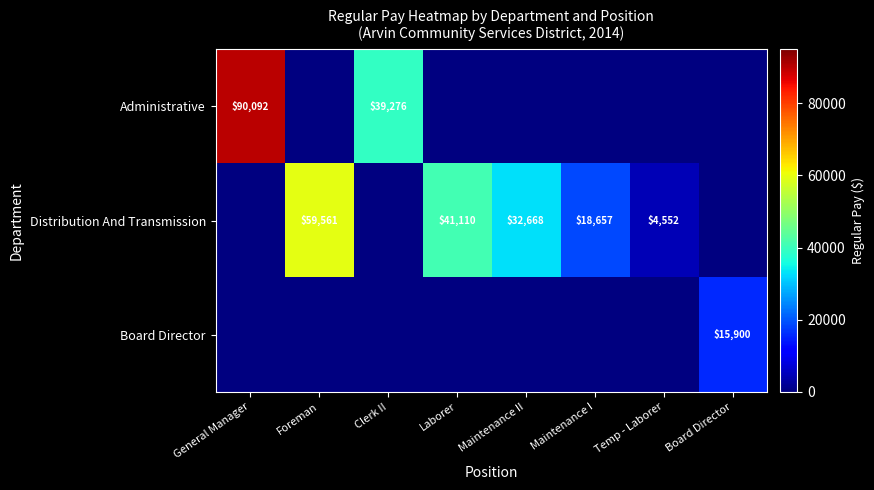

Is it true that Distribution And Transmission equals 98509 at Foreman?

False